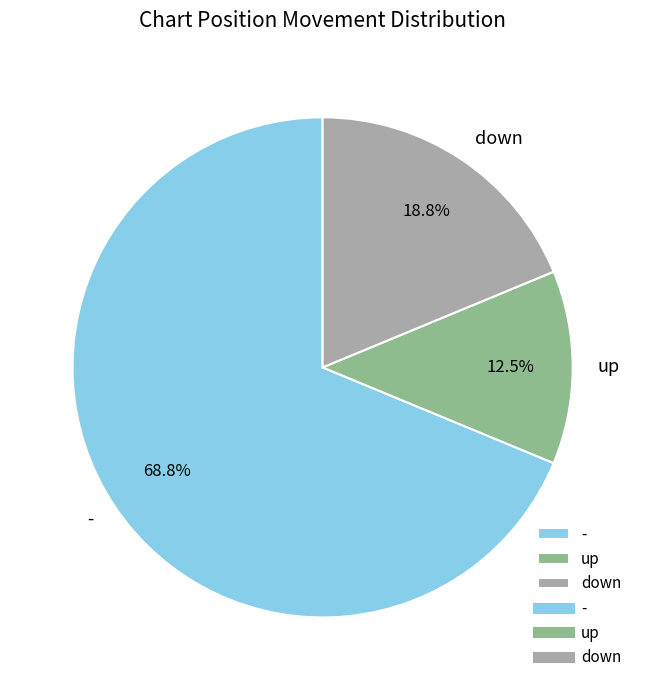

Between down and up, which is larger?

down